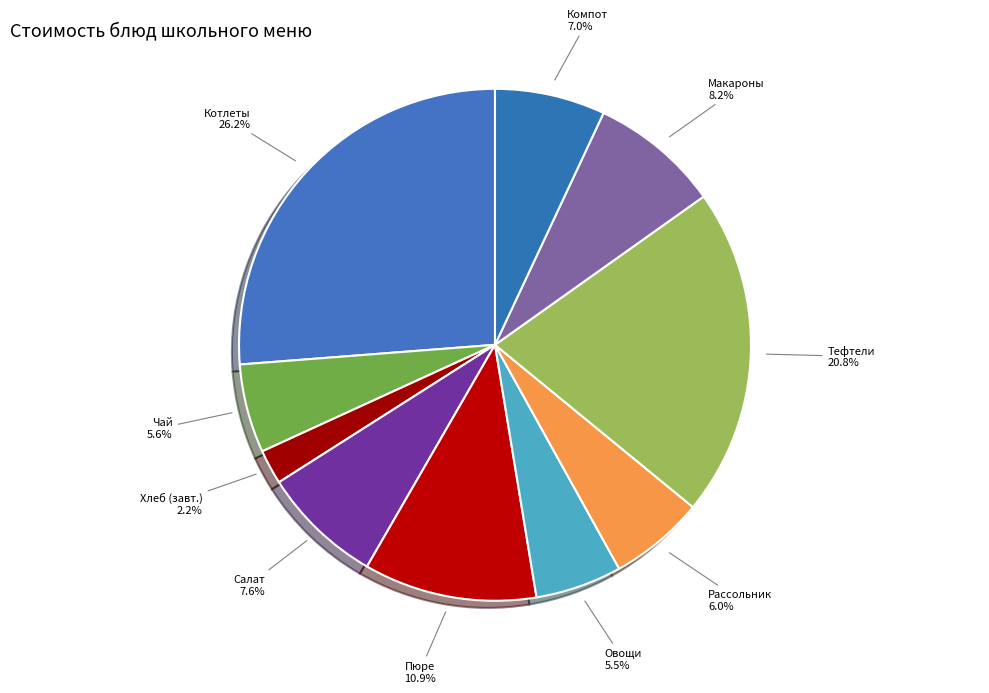

How many slices are in this pie chart?

10